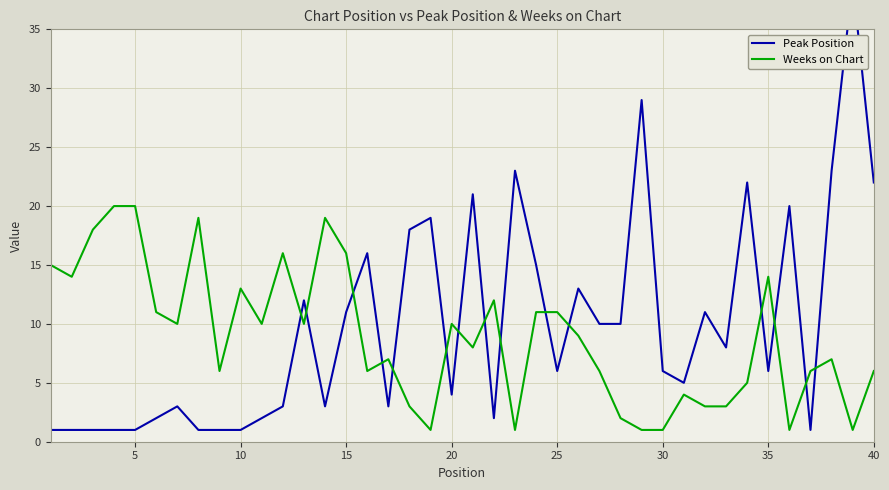

What is the value of the Peak Position point at the 23rd from the left?

23